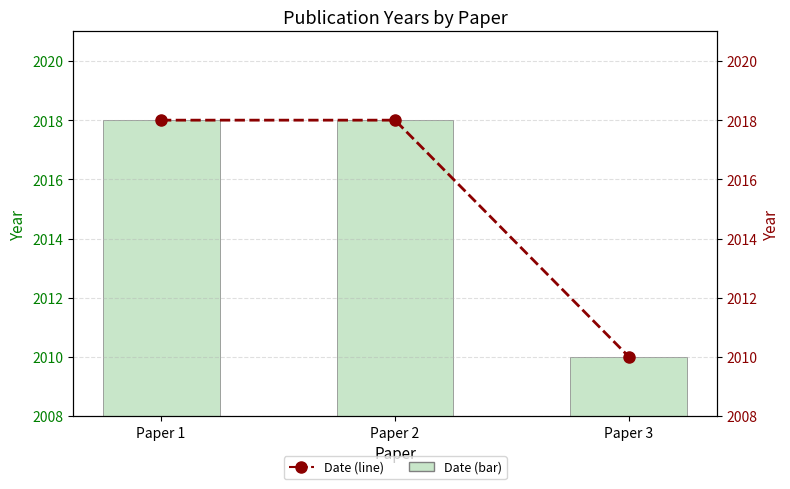

Reading left to right, what are all the values shown in this chart?

Date (bar): Paper 1=2018	Paper 2=2018	Paper 3=2010
Date (line): Paper 1=2018	Paper 2=2018	Paper 3=2010